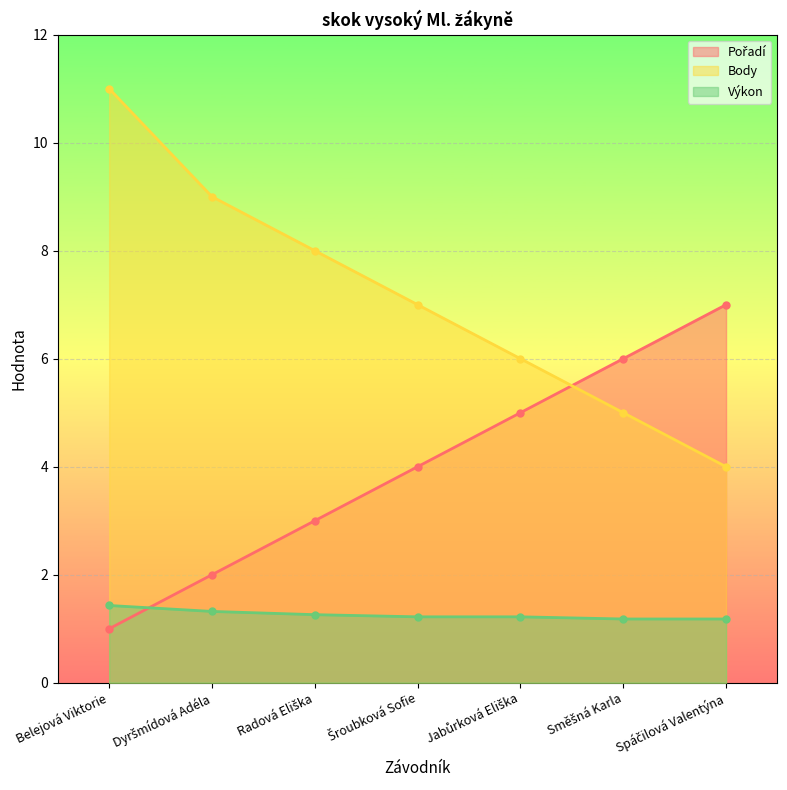

Is the value of Výkon at Belejová Viktorie greater than the value of Pořadí at Belejová Viktorie?

Yes